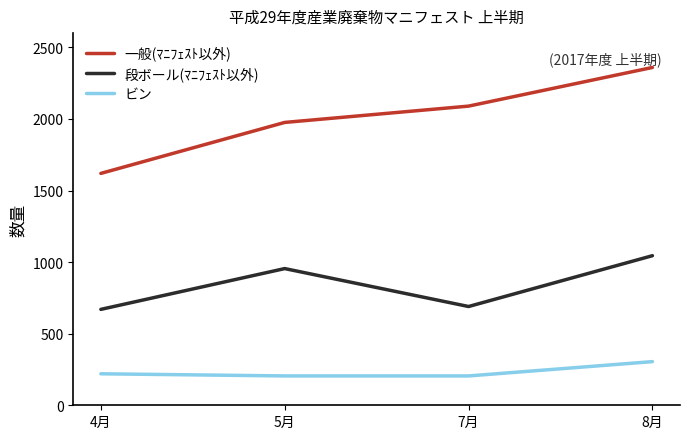

Which series changed the most between 4月 and 5月?

一般(ﾏﾆﾌｪｽﾄ以外)